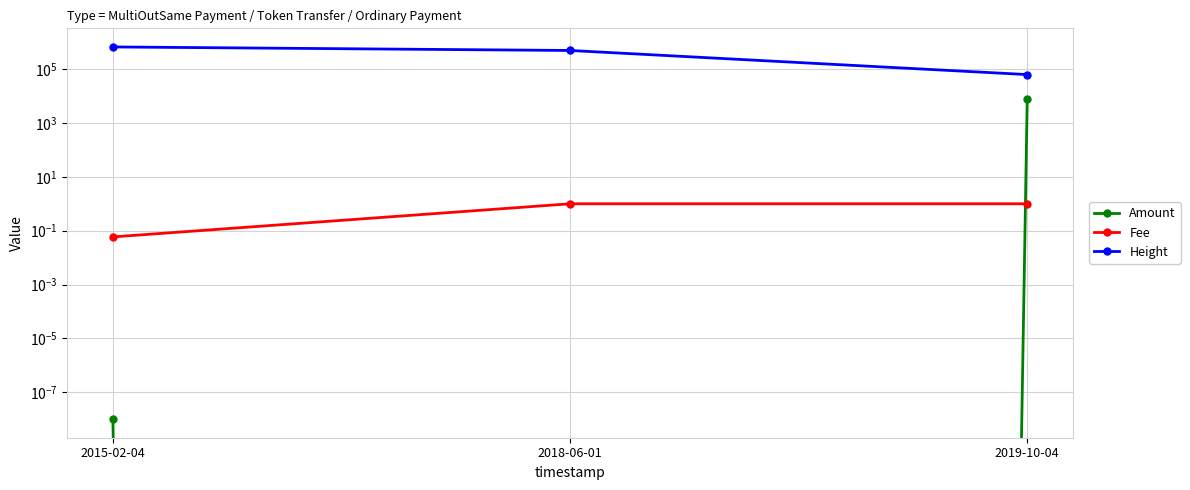

What is the label of the 1st point from the left?

2015-02-04